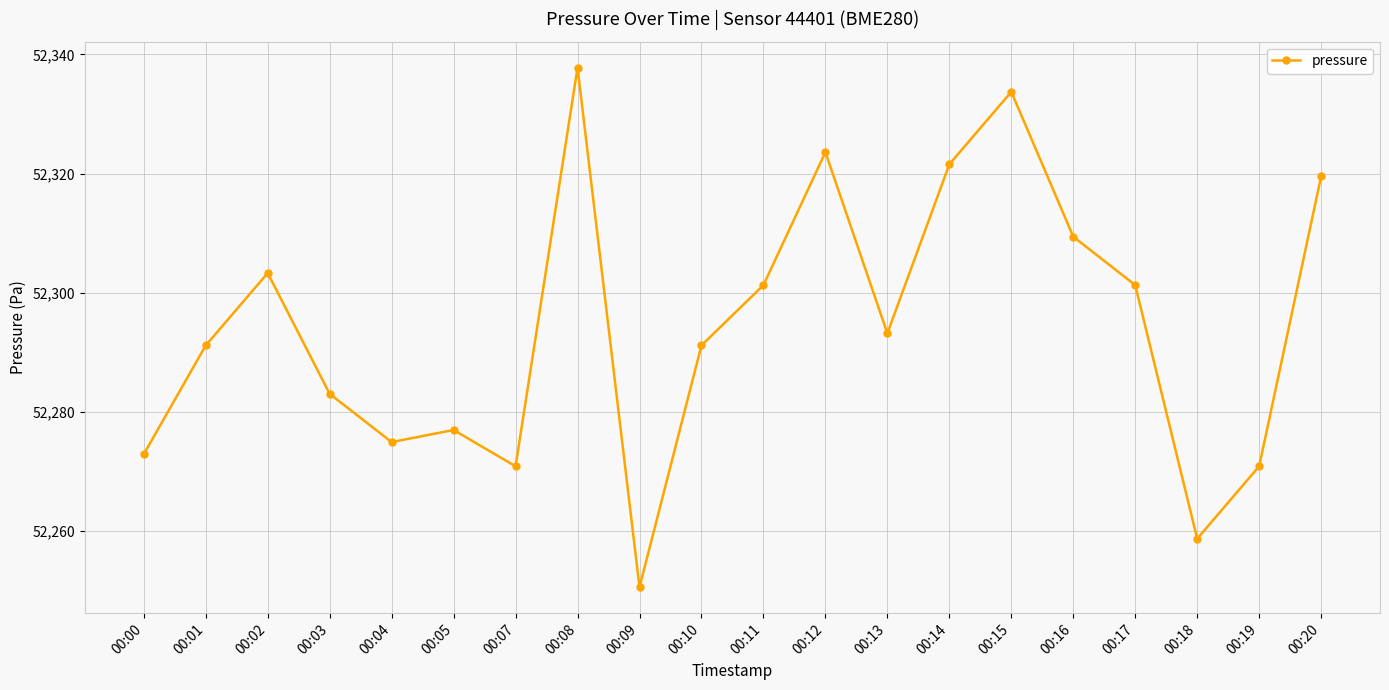

At which label does the data first exceed 52293?

00:02